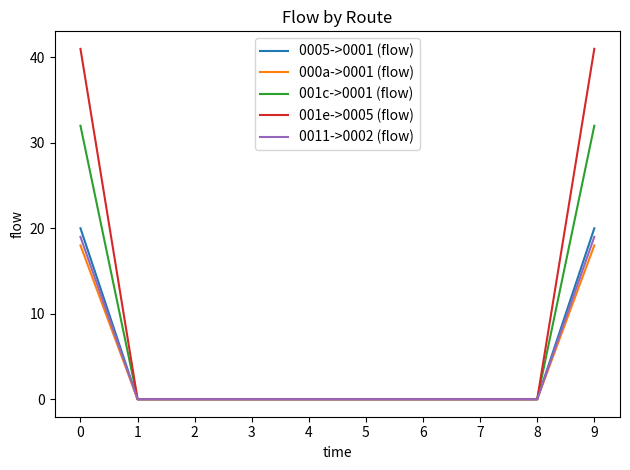

Which series has the widest spread of values?

001e->0005 (flow)